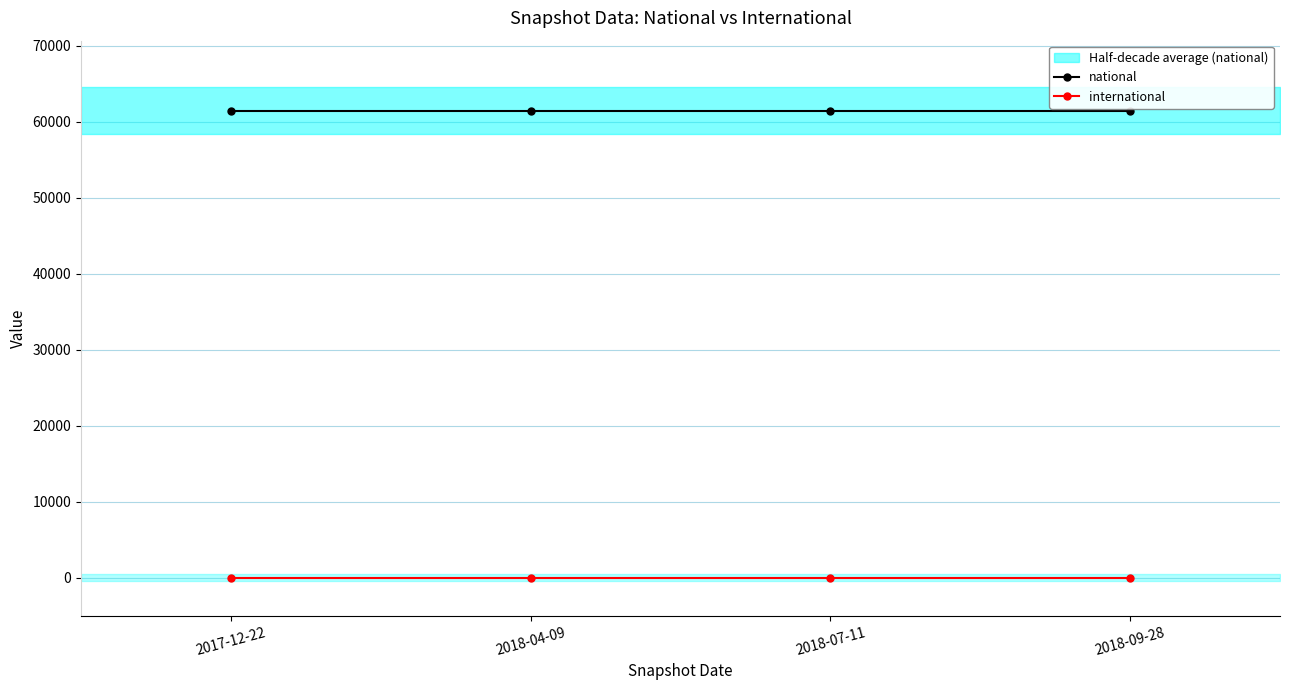

Rank the series by their maximum value, from highest to lowest.

national, international